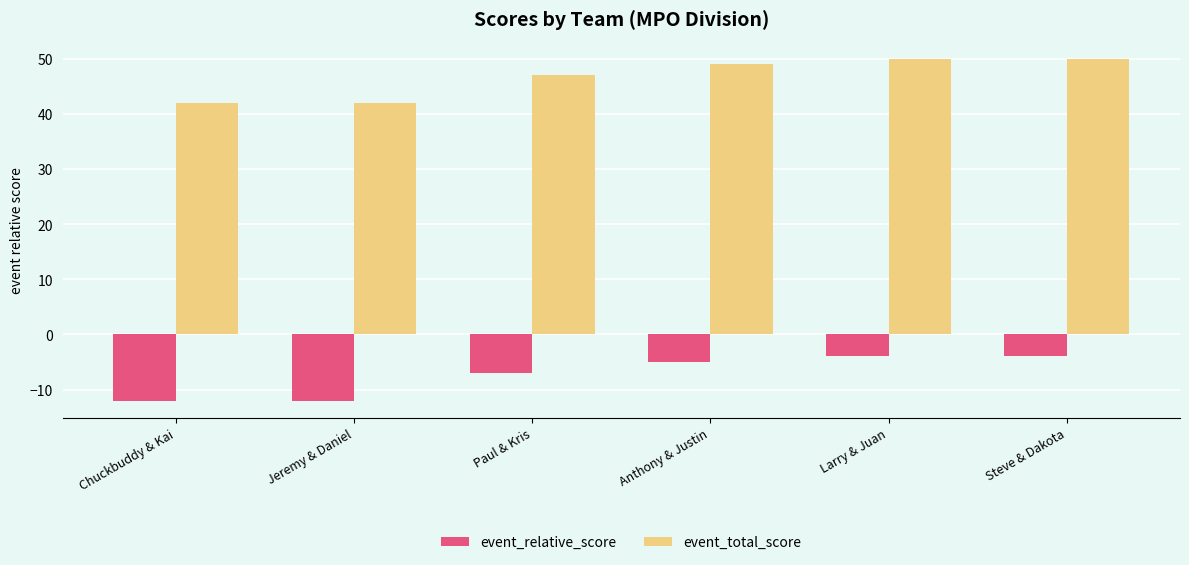

Which series has the largest total across all categories?

event_total_score